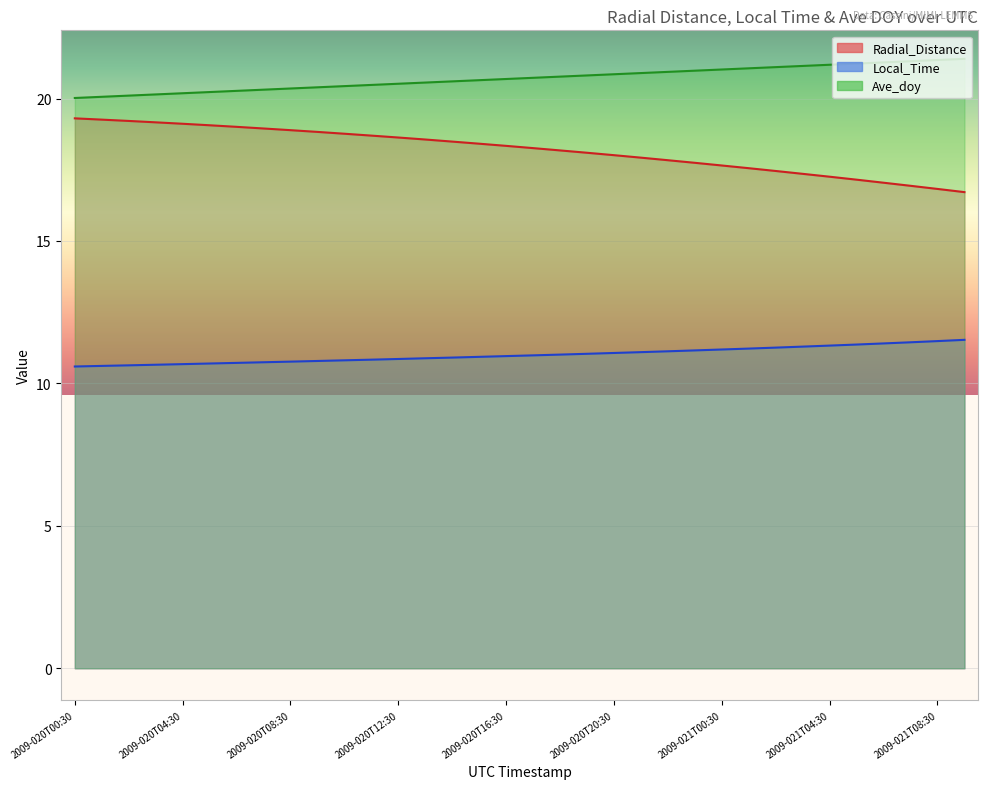

At 2009-020T17:30, list the series in order from largest to smallest.

Ave_doy, Radial_Distance, Local_Time